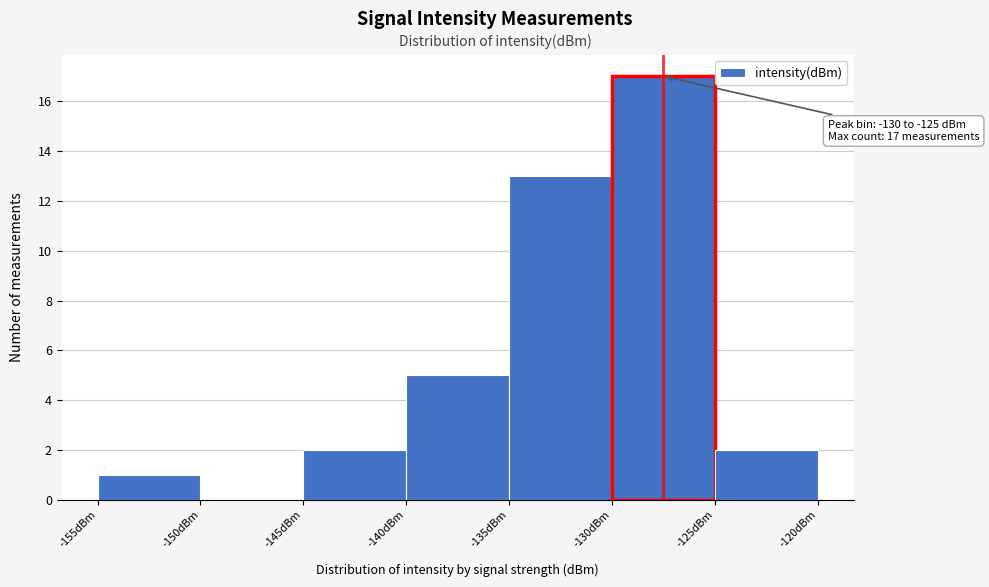

Over which range of the x-axis is the bar tallest?

-130 to -125